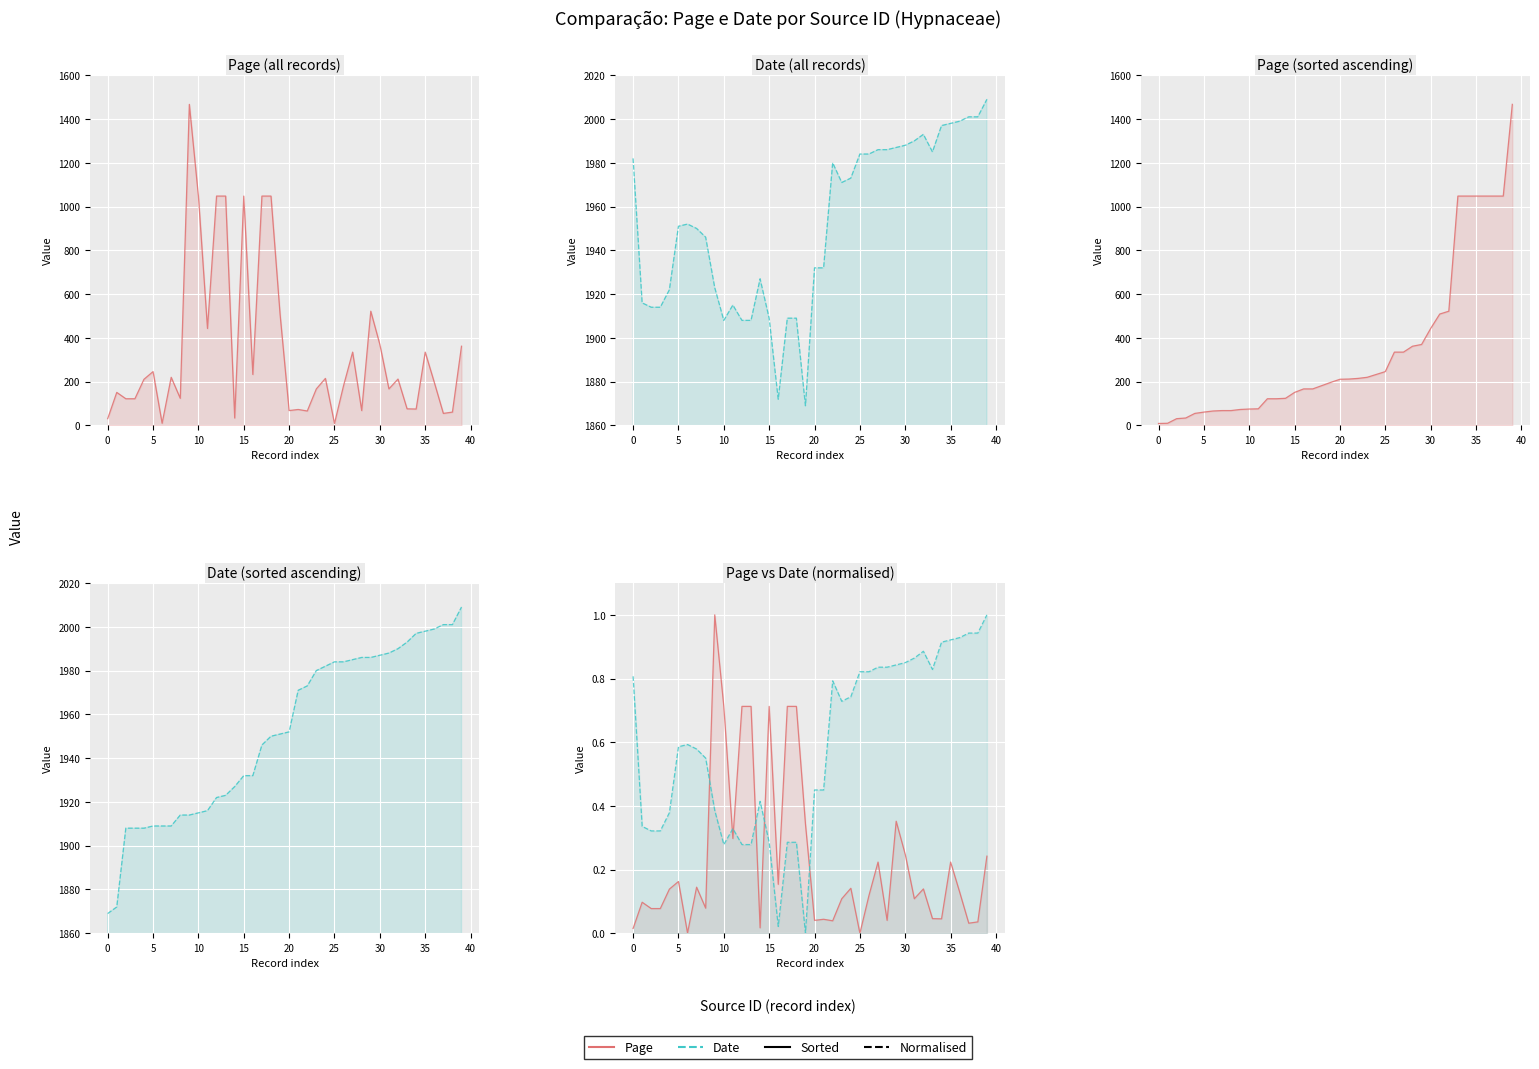

True or false: Date has a value of 3178.0 at 27.

False